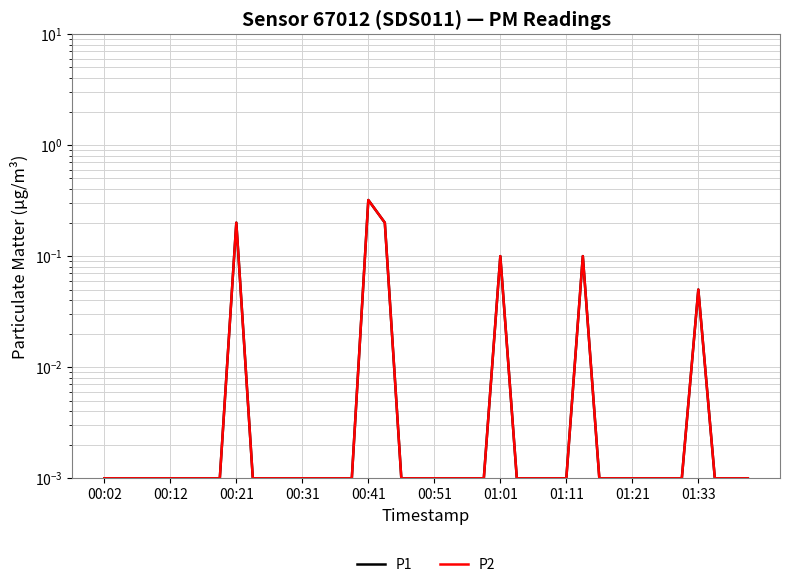

At how many categories does at least one series exceed 0?

40